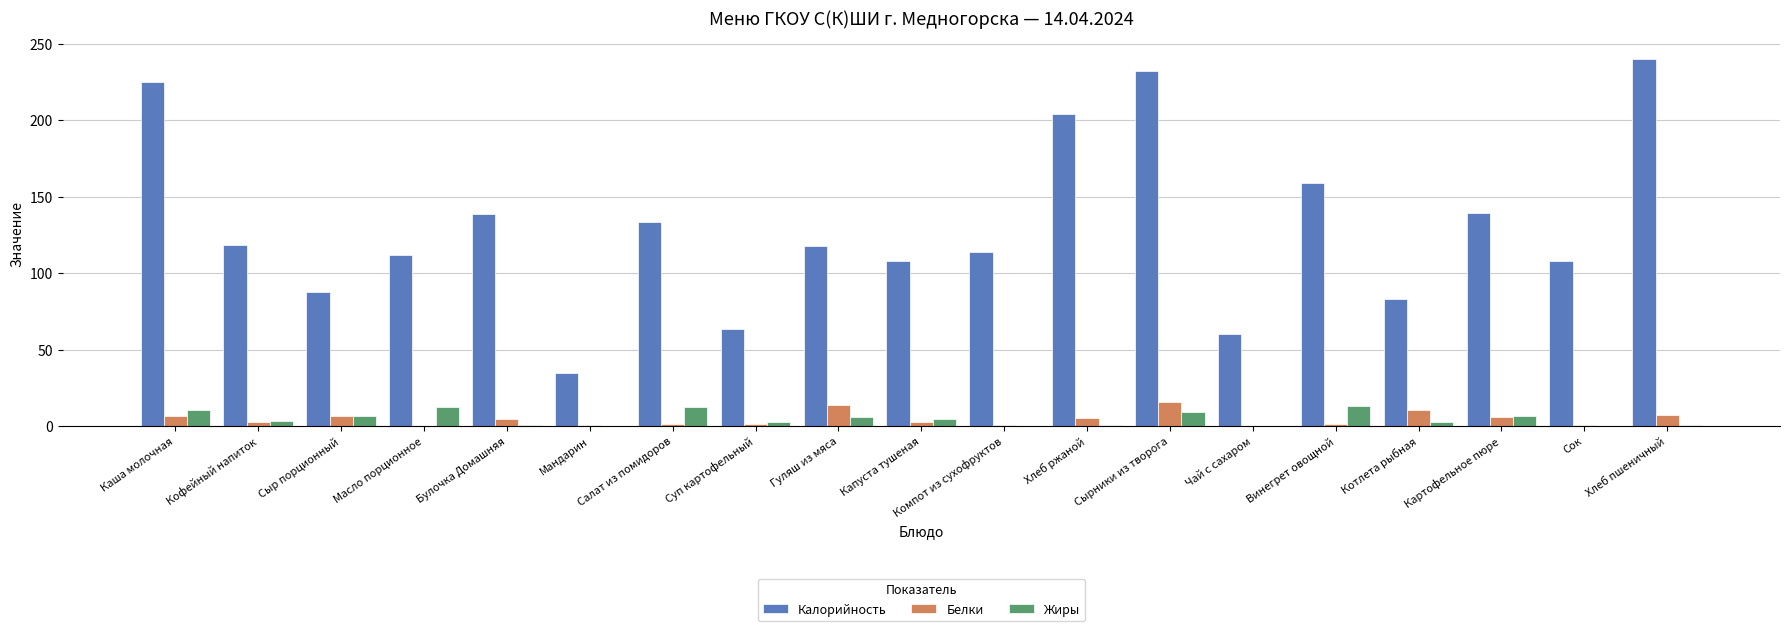

The value of Калорийность at Мандарин is 35.0. True or false?

True